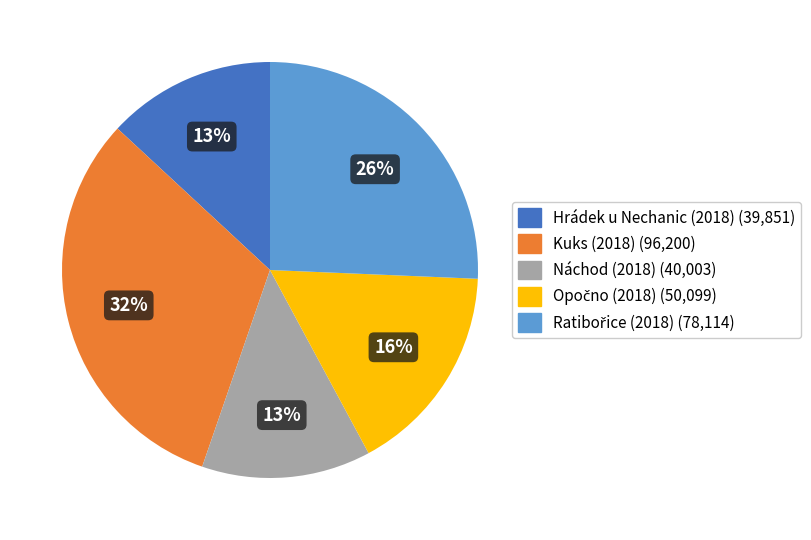

What is the ratio of the value at Náchod (2018) to the value at Kuks (2018)?

0.4